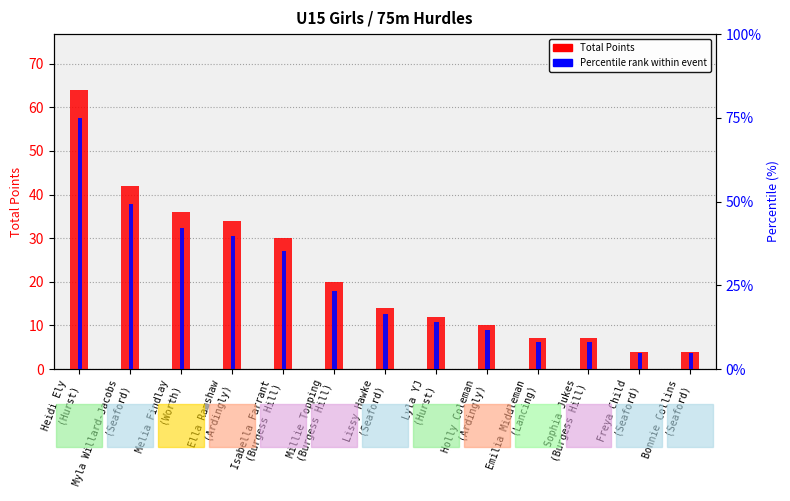

Are the bars grouped side by side (vs. stacked)?

Yes